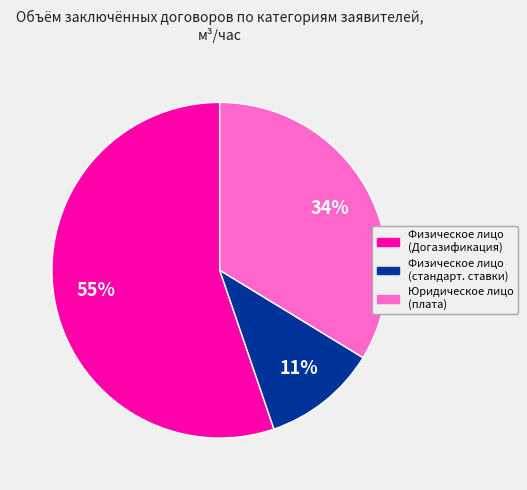

To the nearest percent, what is the difference between the largest and smallest slice percentages?

44%